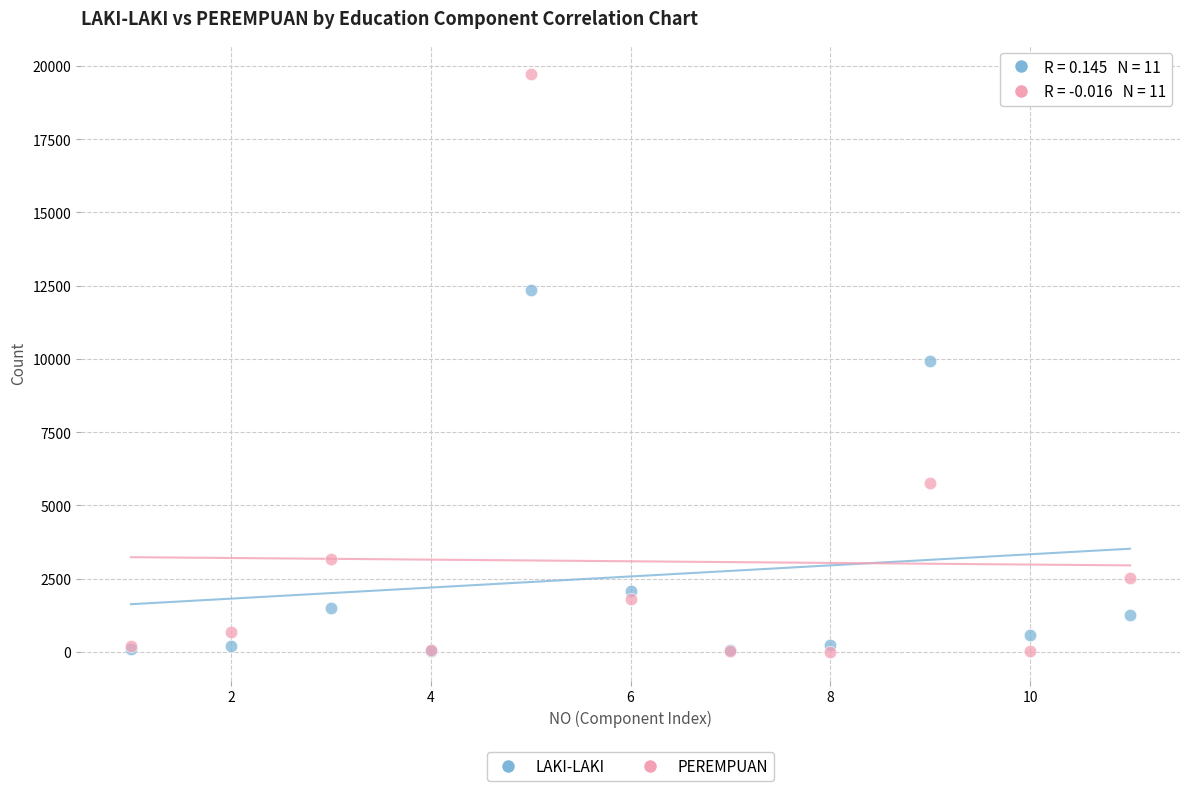

What are all the series names shown in the legend?

LAKI-LAKI, PEREMPUAN